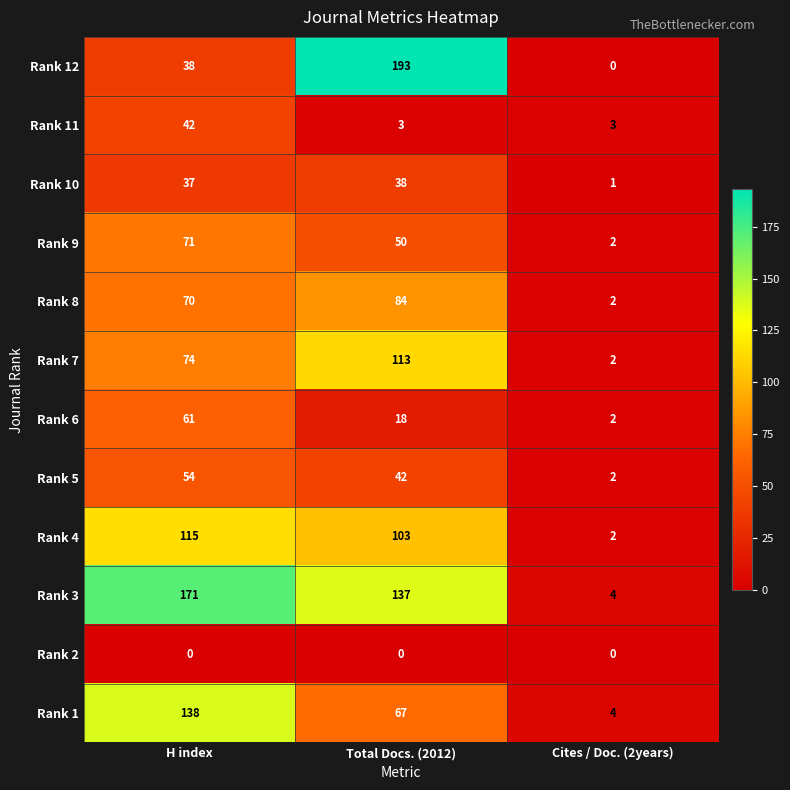

Which series has the largest total across all categories?

Rank 3